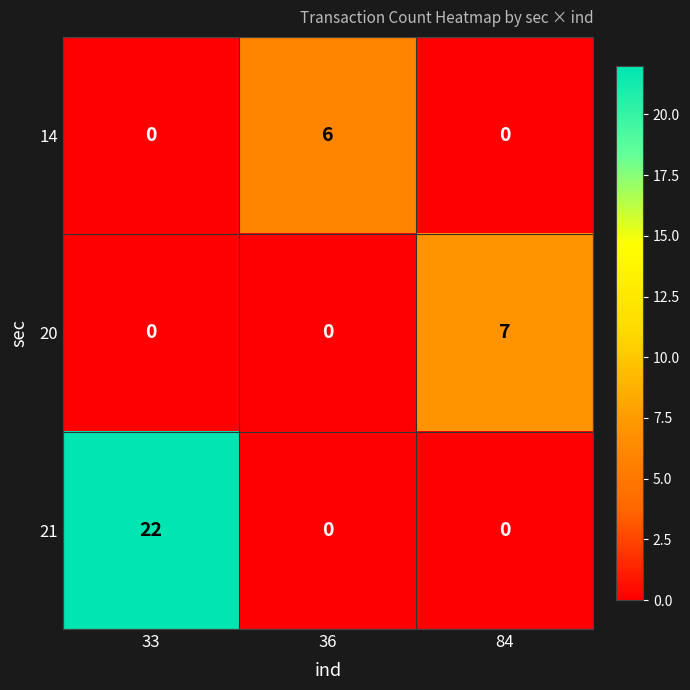

Which category has the highest value across all series?

33